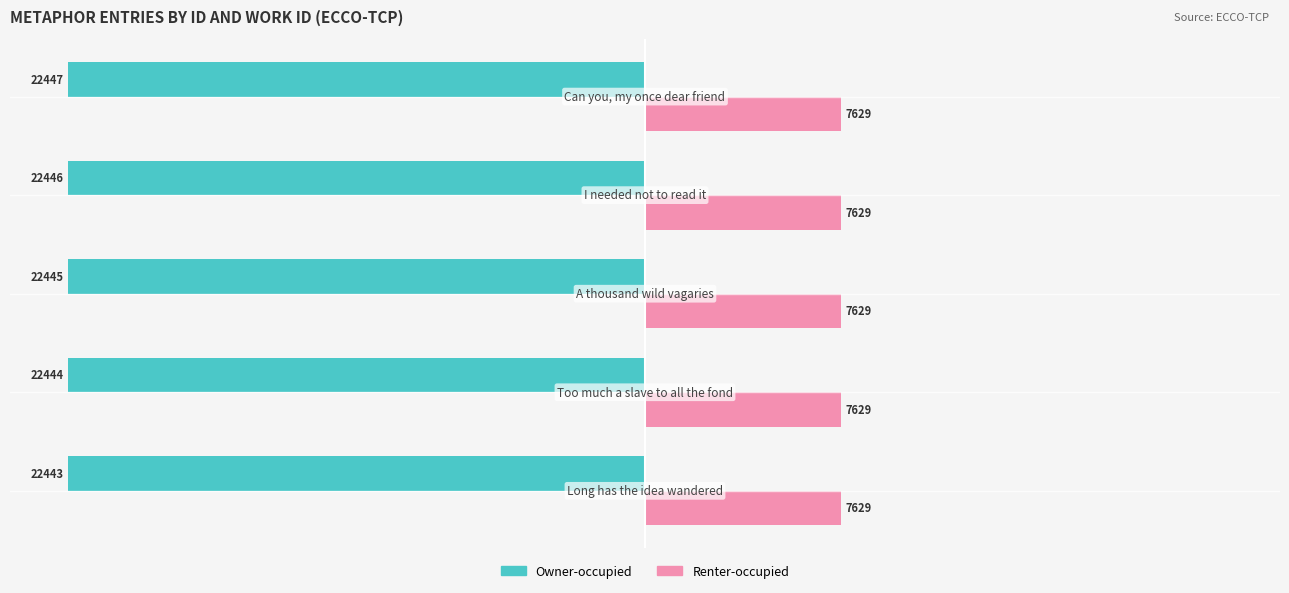

List the series in order of their overall mean, highest first.

Renter-occupied, Owner-occupied